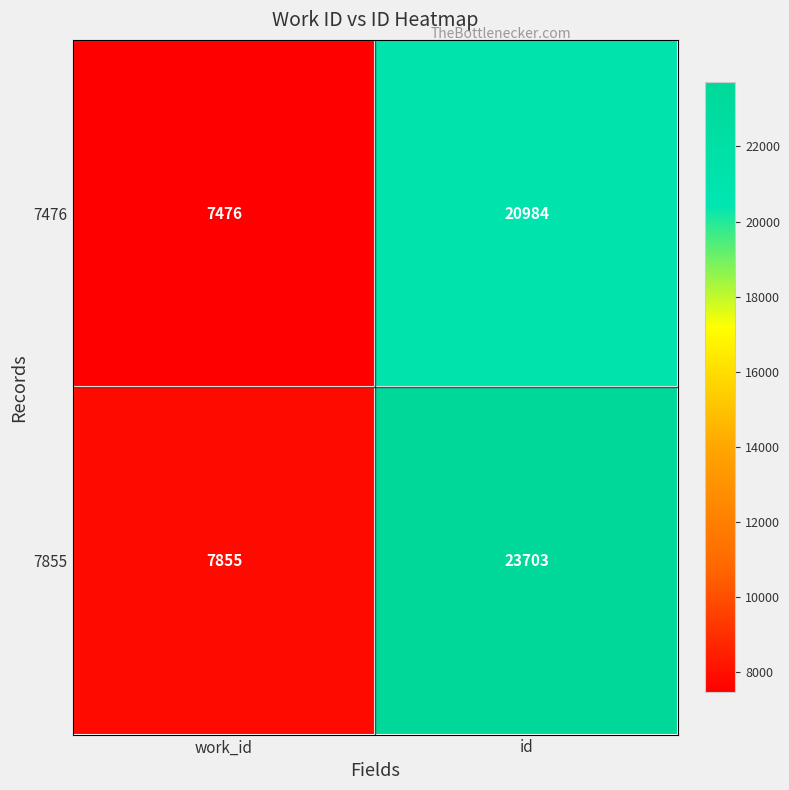

Rank the series at id from highest to lowest value.

7855, 7476